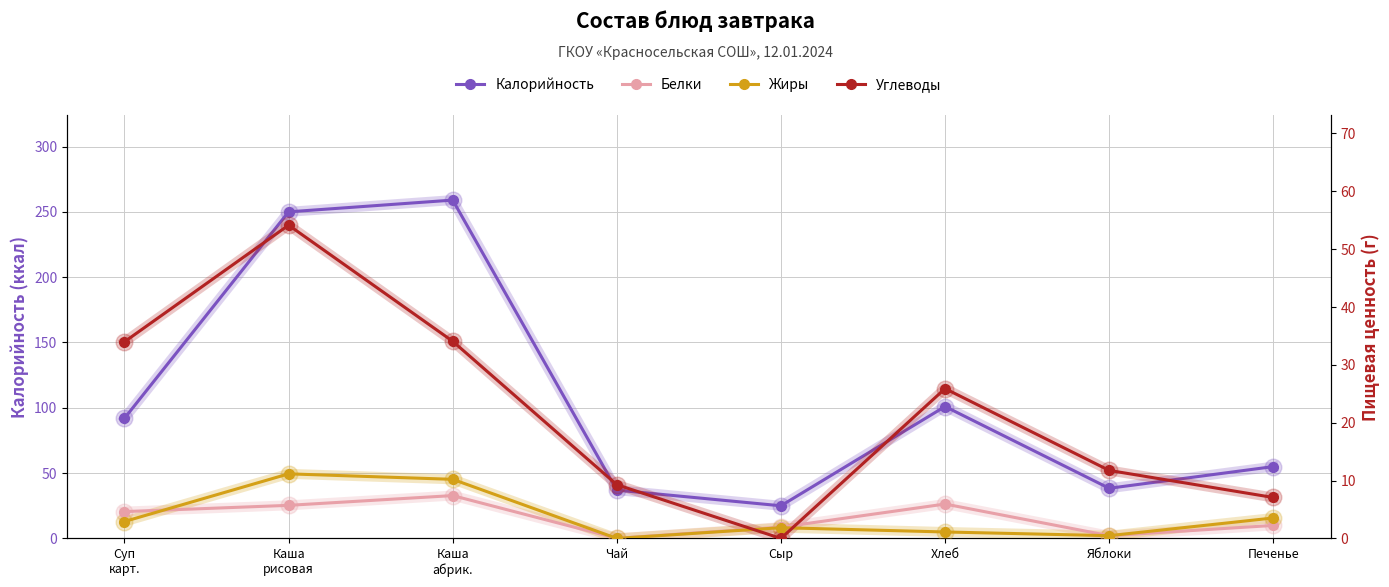

Reading left to right, extract all data points from this chart.

Калорийность: Суп
карт.=92.0	Каша
рисовая=250.0	Каша
абрик.=259.0	Чай=37.0	Сыр=25.0	Хлеб=101.0	Яблоки=38.4	Печенье=55.0
Белки: Суп
карт.=4.6	Каша
рисовая=5.7	Каша
абрик.=7.4	Чай=0.0	Сыр=1.9	Хлеб=6.0	Яблоки=0.5	Печенье=2.2
Жиры: Суп
карт.=2.9	Каша
рисовая=11.2	Каша
абрик.=10.2	Чай=0.0	Сыр=1.9	Хлеб=1.1	Яблоки=0.5	Печенье=3.5
Углеводы: Суп
карт.=34.0	Каша
рисовая=54.2	Каша
абрик.=34.1	Чай=9.3	Сыр=0.0	Хлеб=25.9	Яблоки=11.8	Печенье=7.1